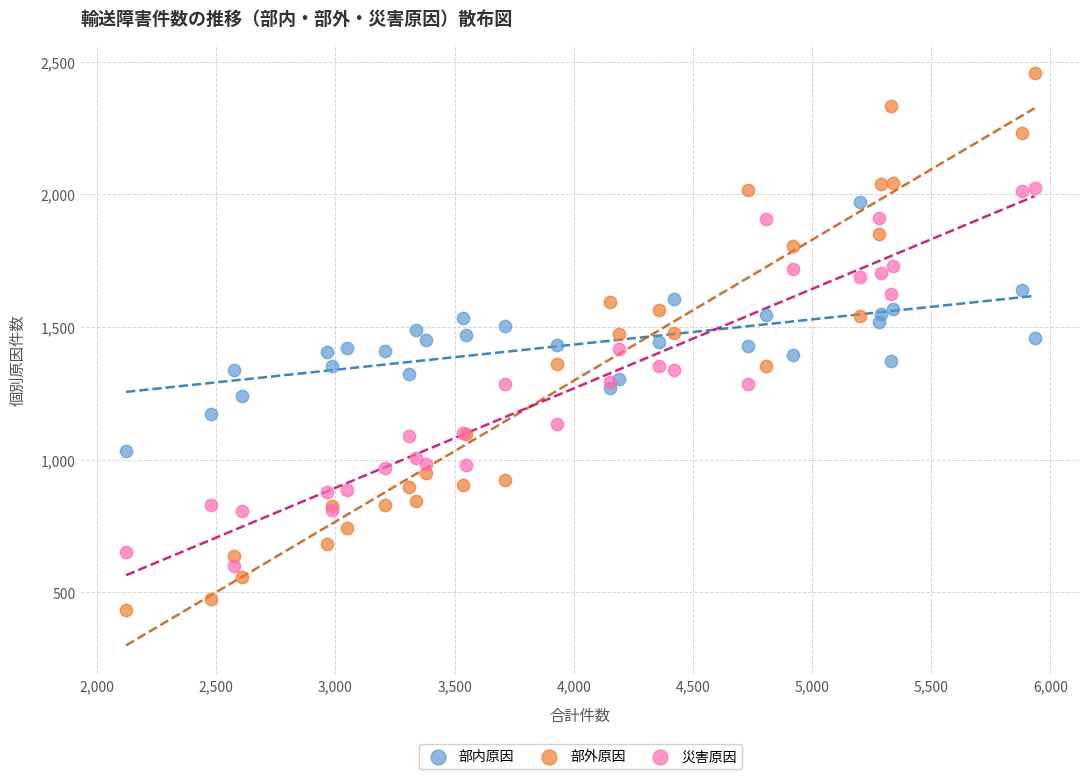

Which series contains the lowest Y value?

部外原因